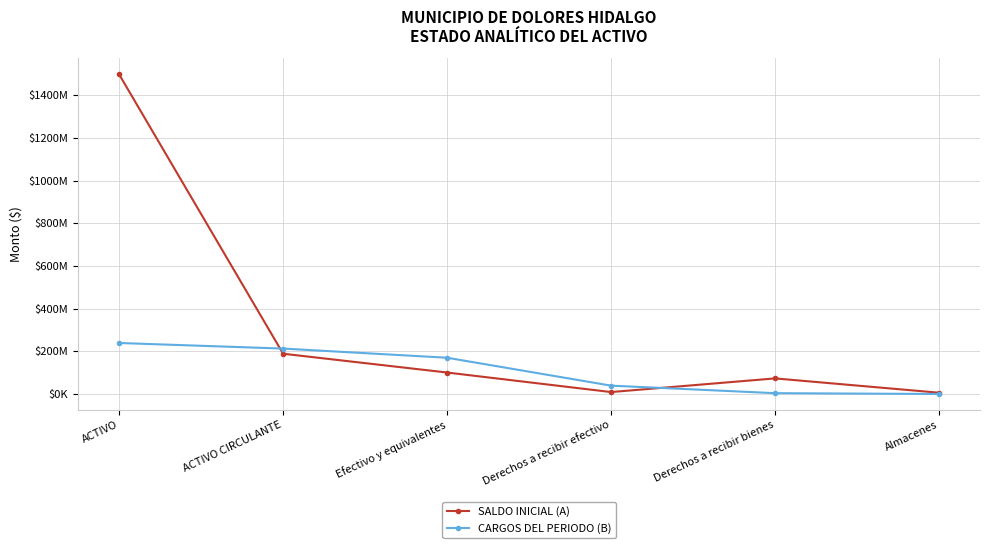

What is the greatest value displayed?

1498163667.2